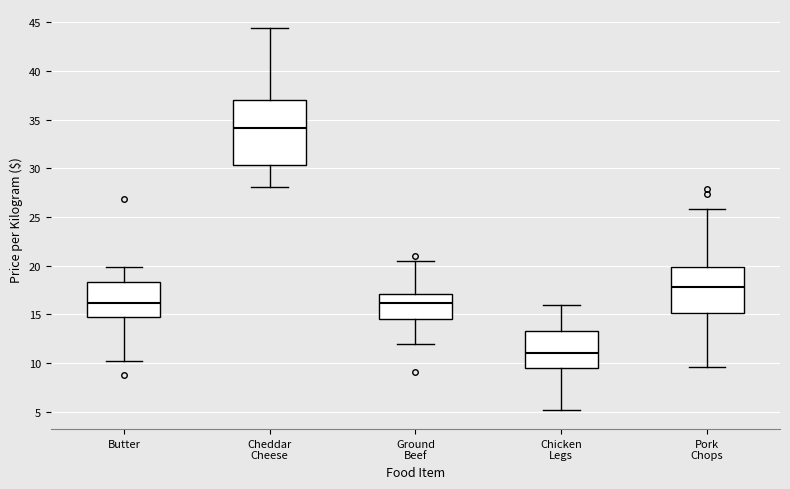

Where does the lower whisker of the box for Butter end on the y-axis? The values are not printed on the chart, so give them approximately, as read against the axis.

10.0